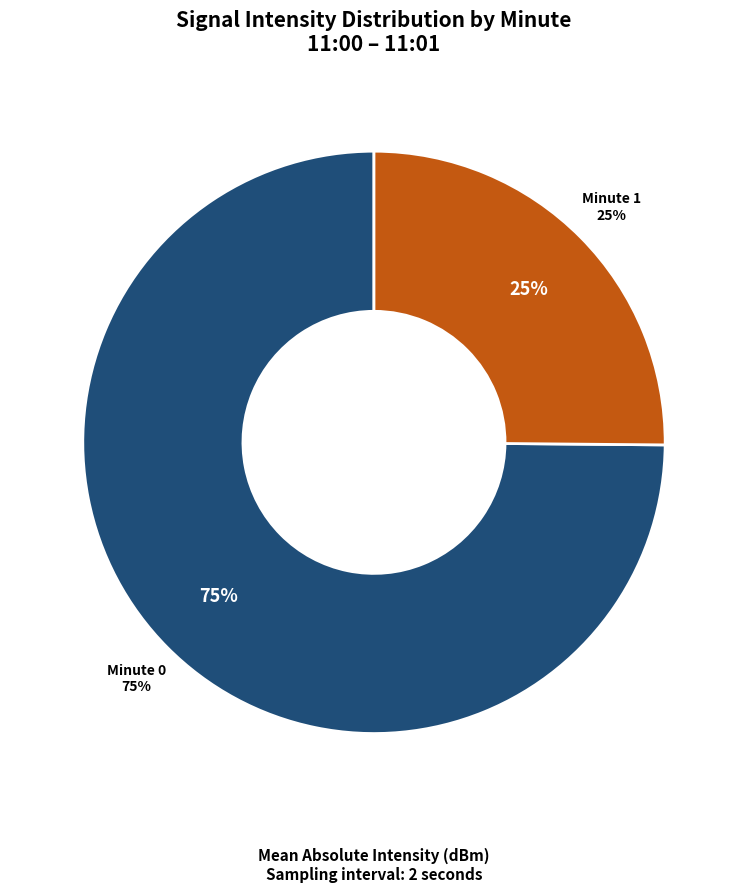

Is the sum of 15 and 6 greater than half?

No